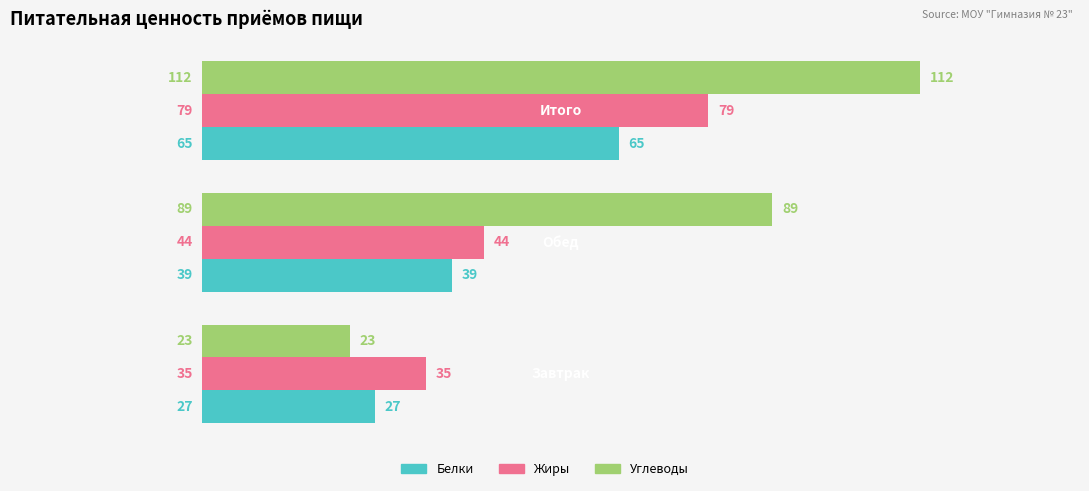

What is the minimum value shown in the chart?

23